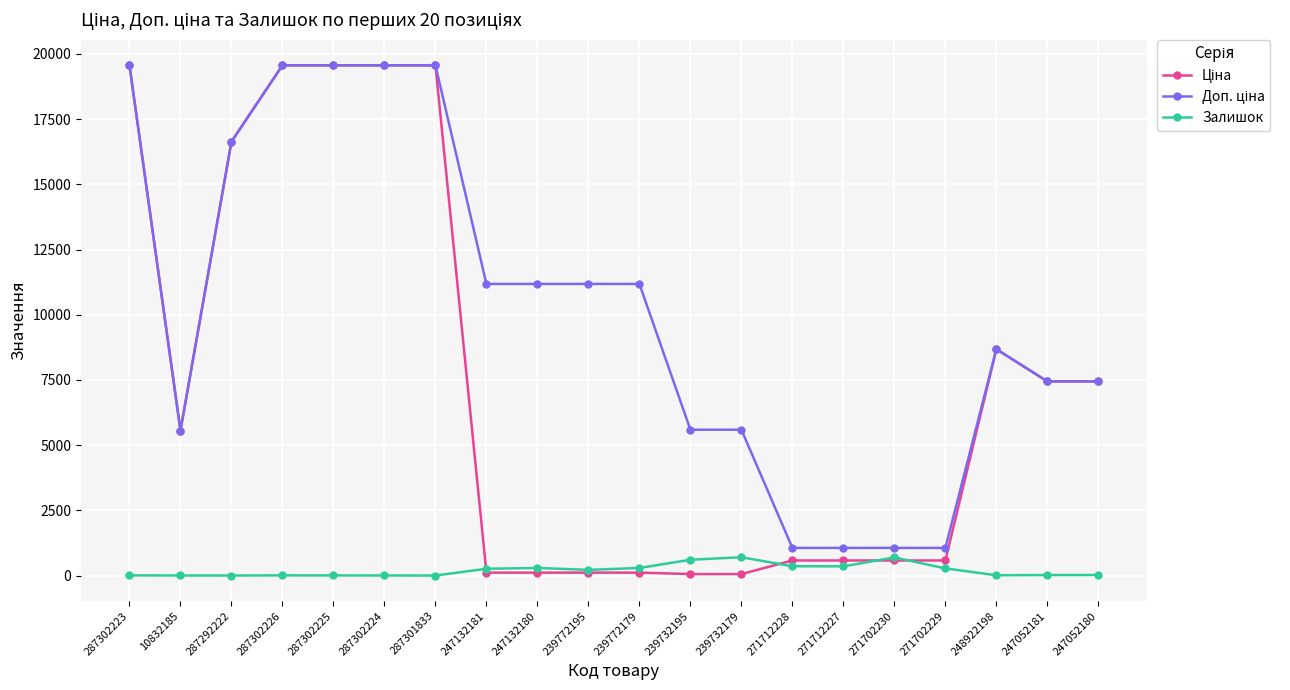

What is the difference between the highest and lowest values at 239772195?

11070.2